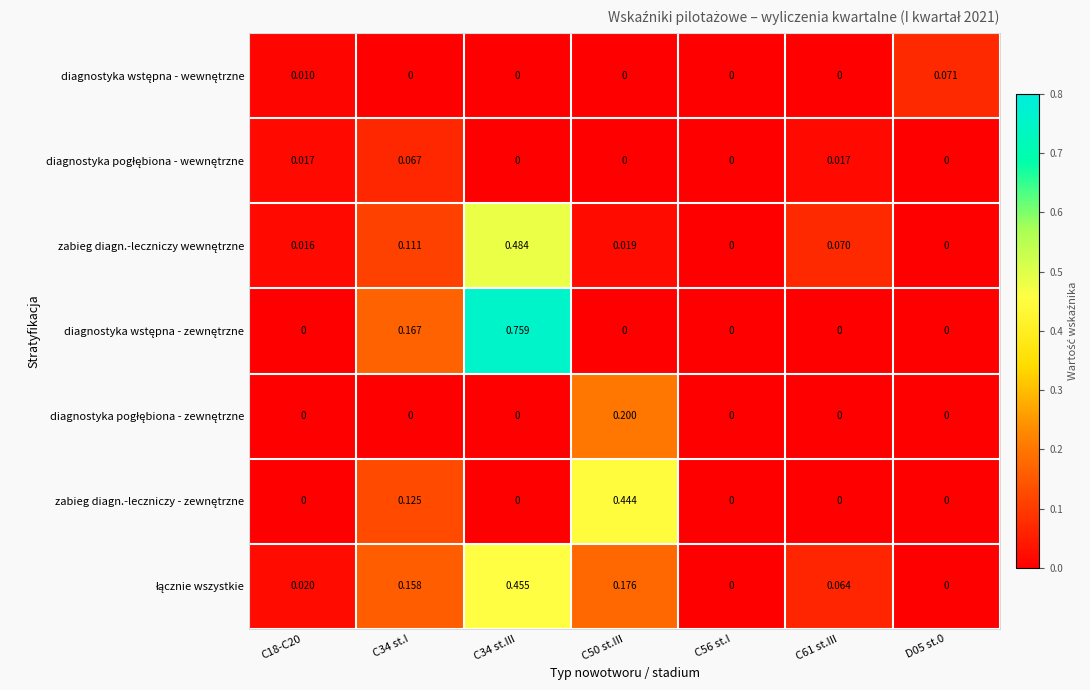

How many series are shown in this chart?

7